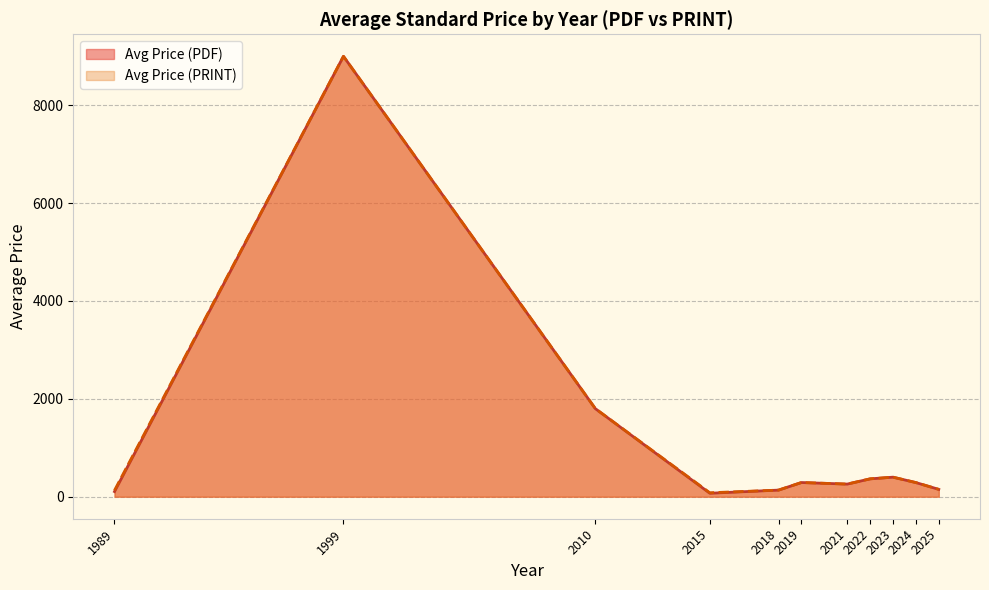

What is the approximate value of Avg Price (PRINT) at 1999, to the nearest 100?

9000